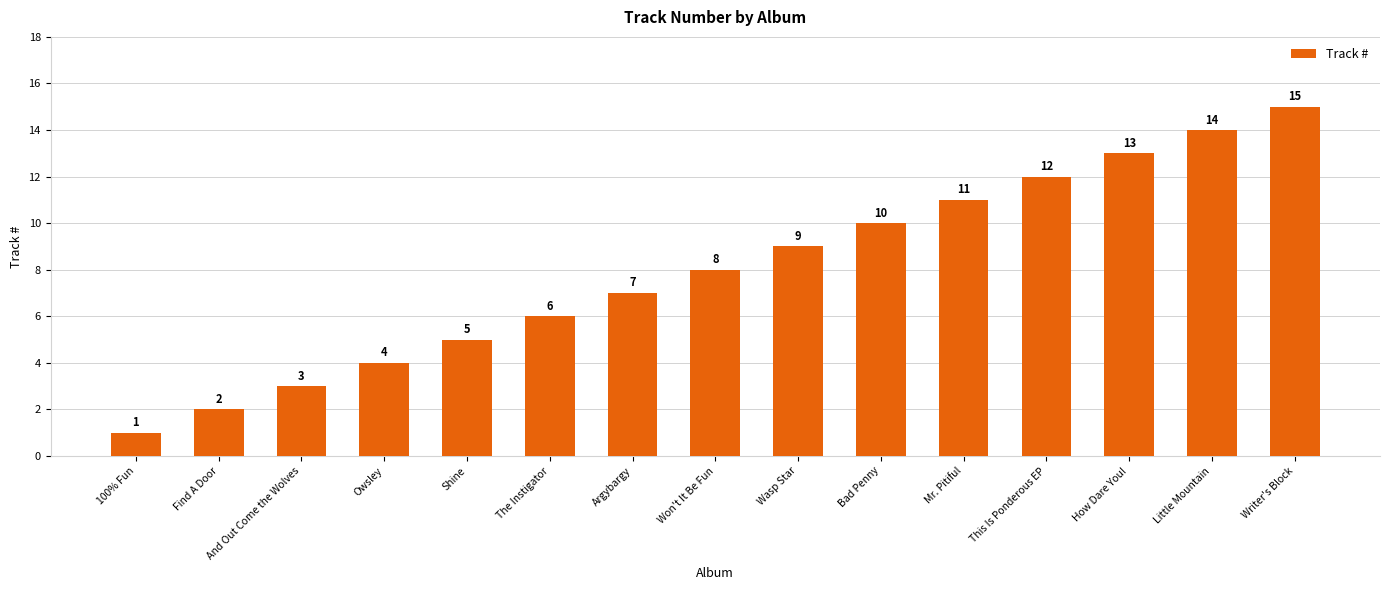

What is the value of the 1st bar from the left?

1